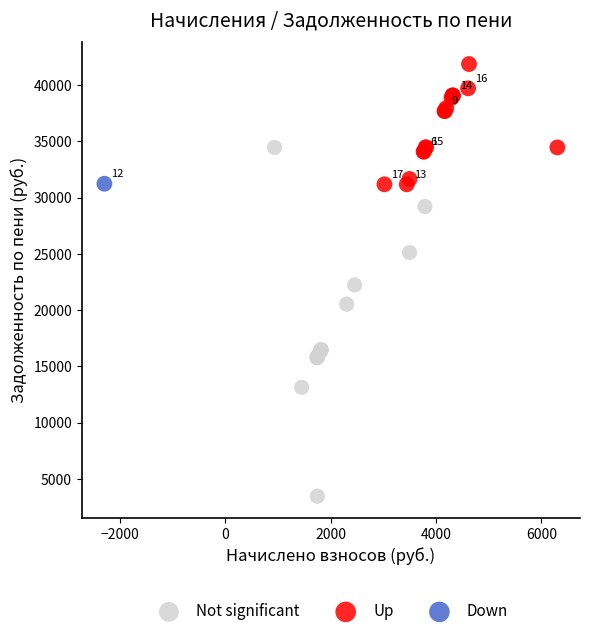

What are all the series names shown in the legend?

Not significant, Up, Down